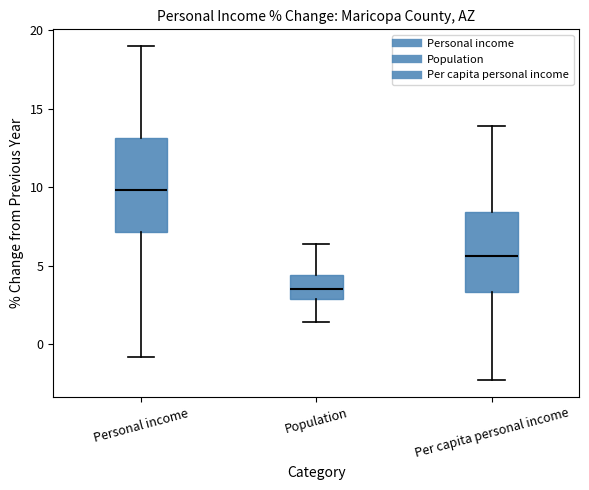

Reading left to right, read every box against the y-axis: the position of its median line, the range the box covers, and the ends of its whiskers. The values are not printed on the chart, so give them approximately, as read against the axis.

Personal income: median 10.0, box 7.0 to 13.0, whiskers -1.0 to 19.0
Population: median 3.5, box 3.0 to 4.5, whiskers 1.5 to 6.5
Per capita personal income: median 5.5, box 3.5 to 8.5, whiskers -2.5 to 14.0